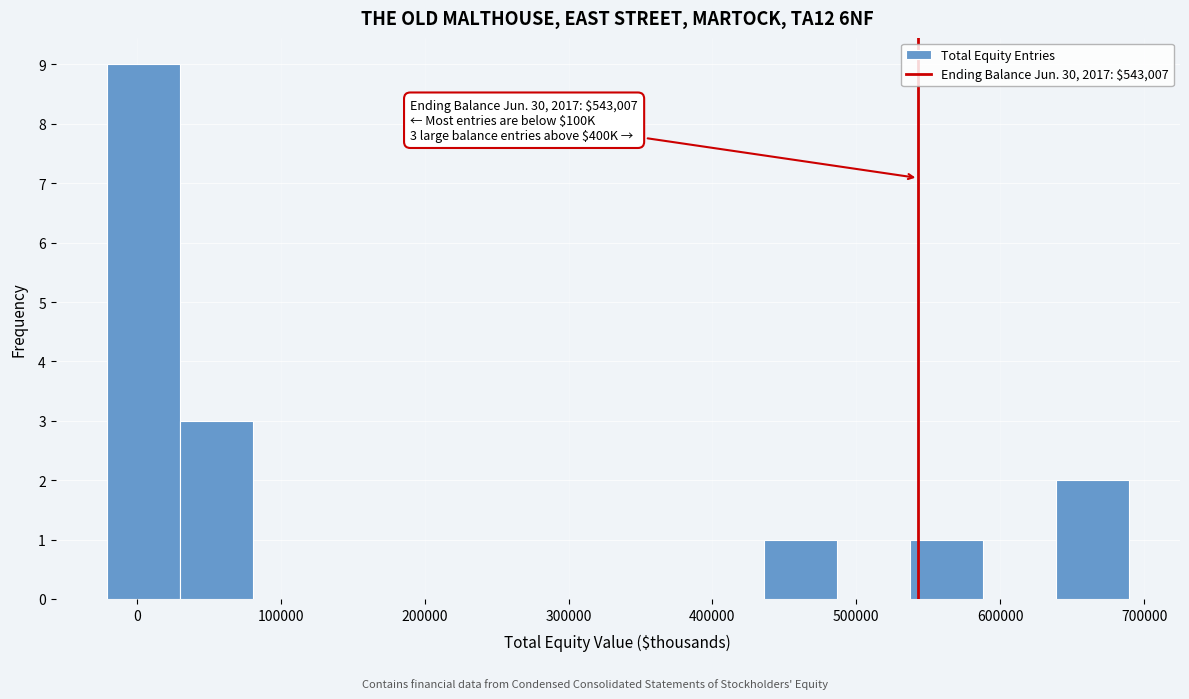

Over which range of the x-axis is the bar tallest?

-20000 to 30000